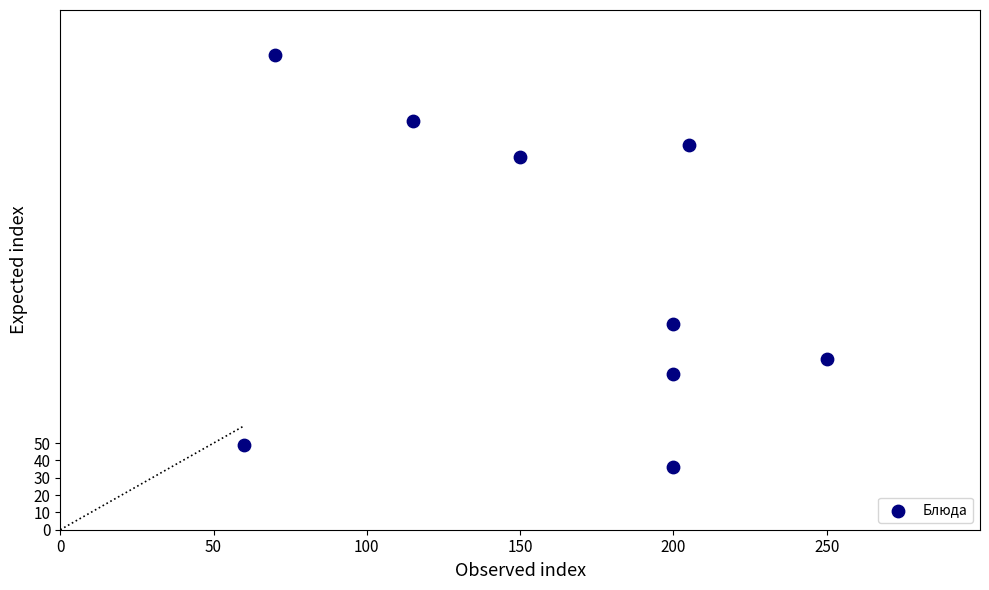

What is the range of X values (max minus min)?

190.0